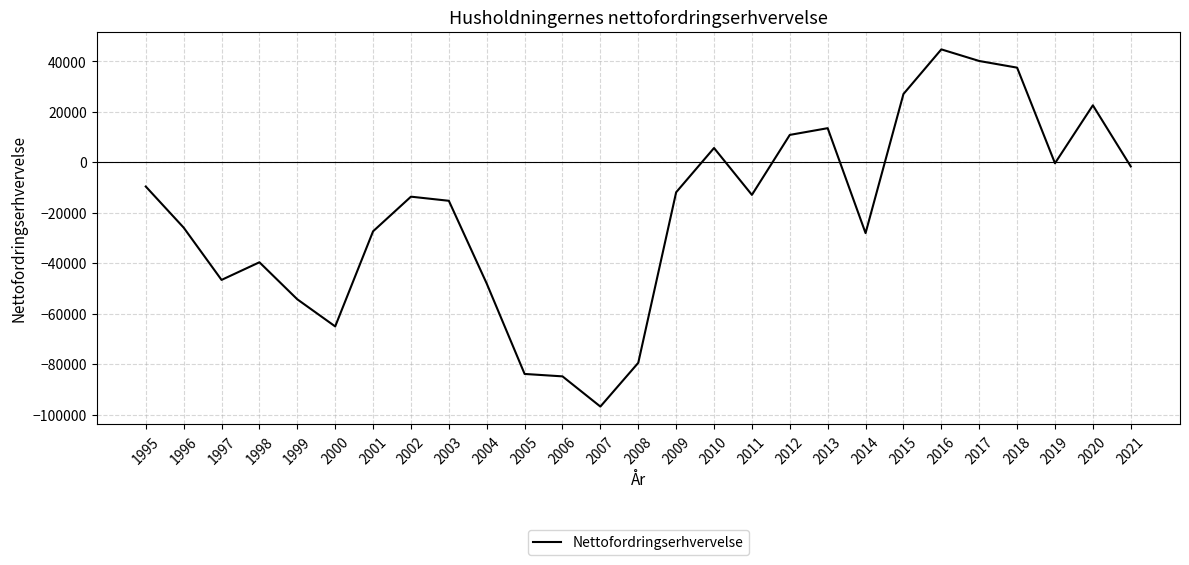

Is it true that the value at 2000 is -30937?

False